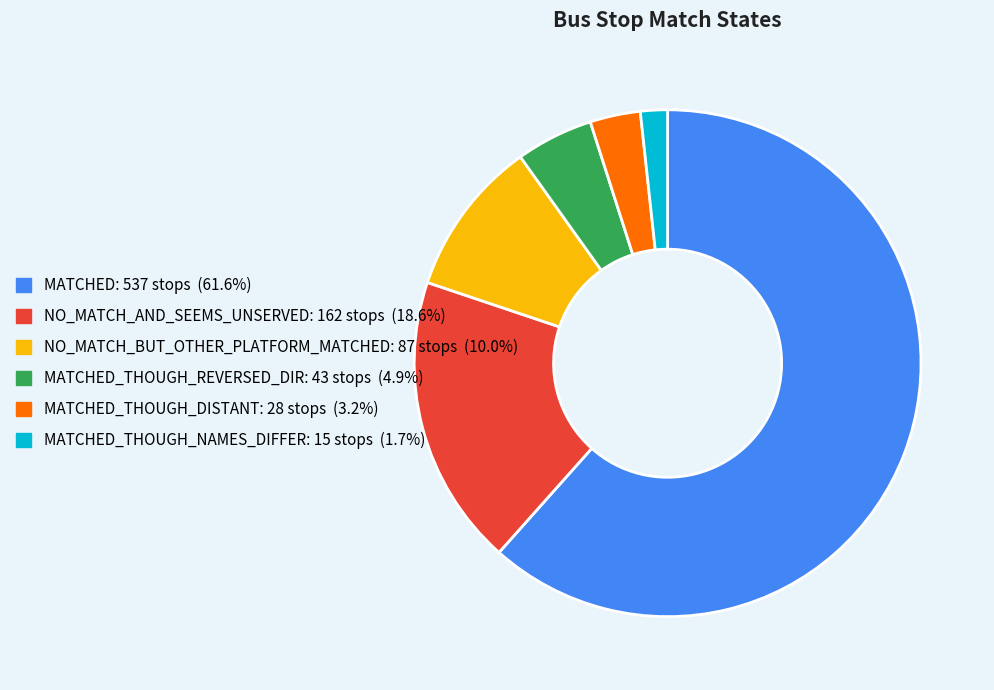

Does any single category account for the majority?

Yes